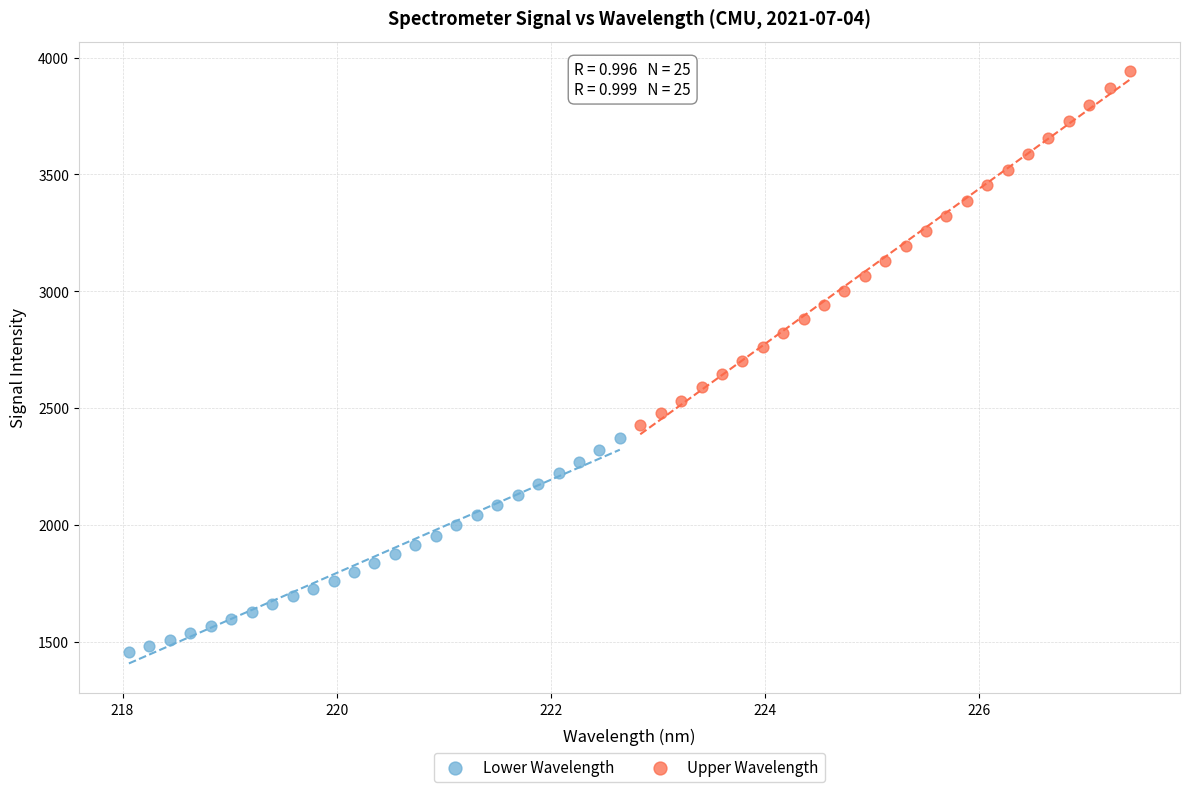

Which series contains the lowest Y value?

Lower Wavelength